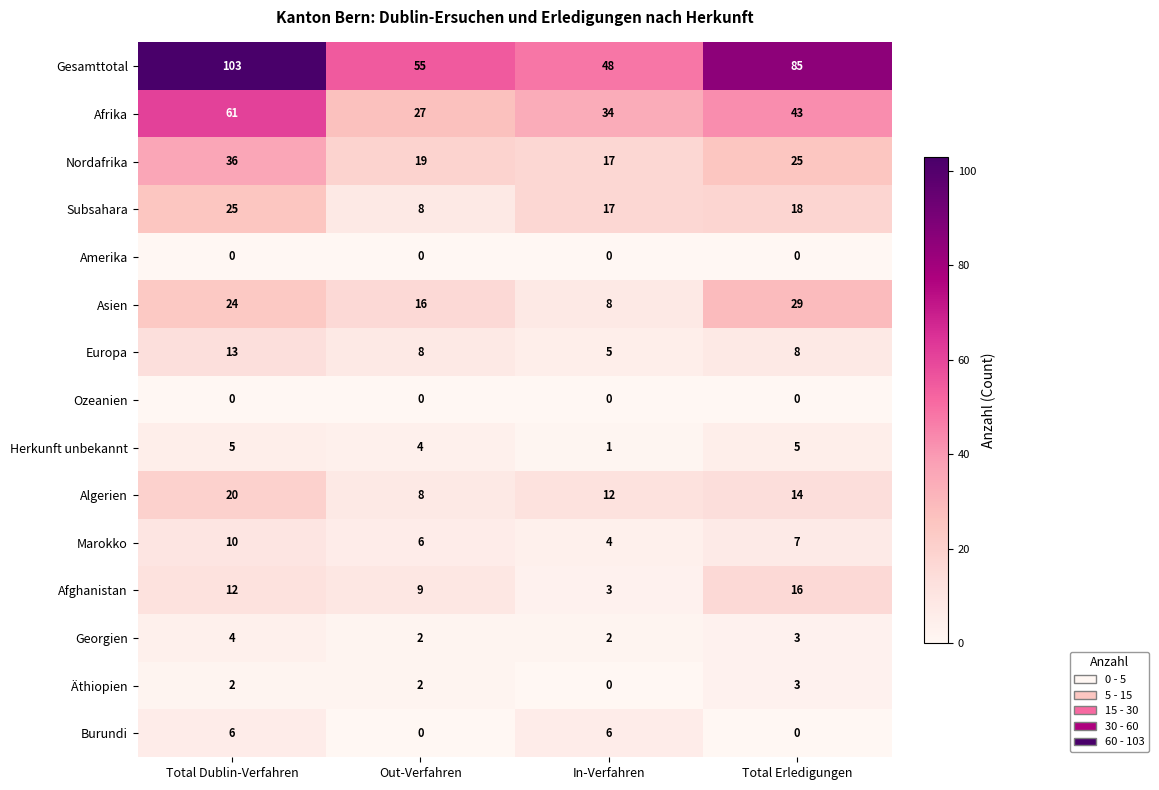

Is it true that Algerien equals 12 at In-Verfahren?

True